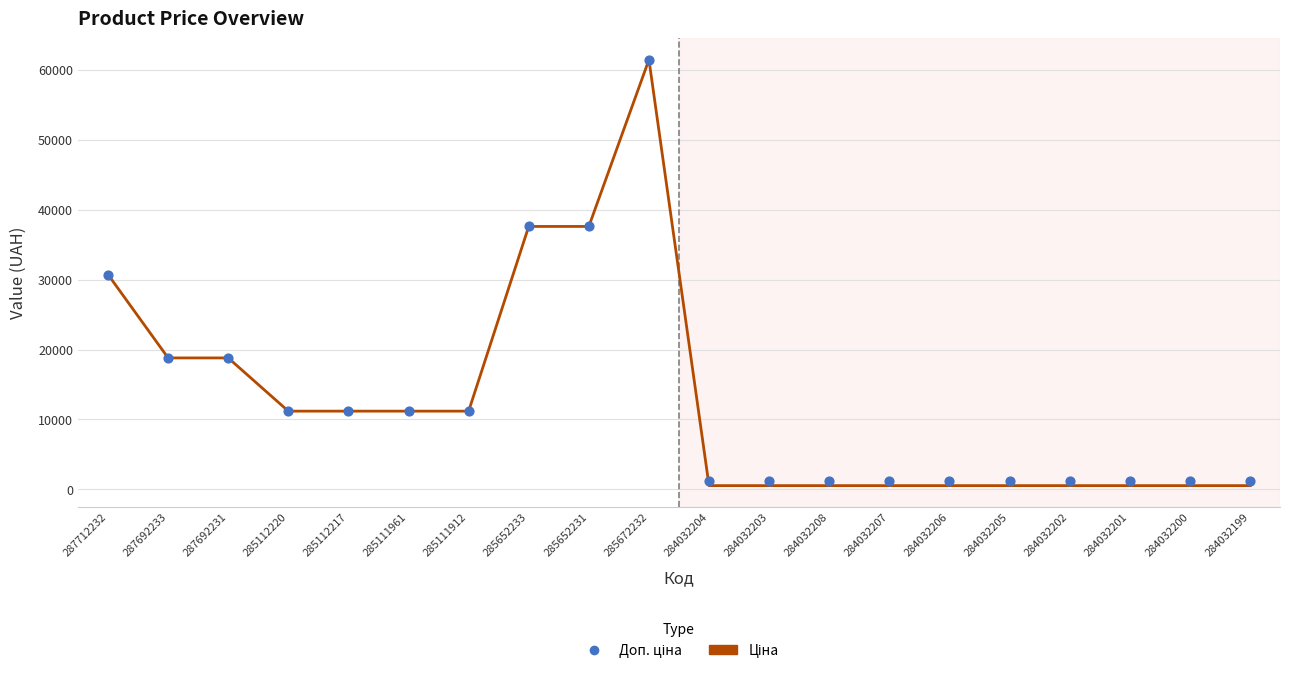

Which series has the largest Y range (max minus min)?

Ціна